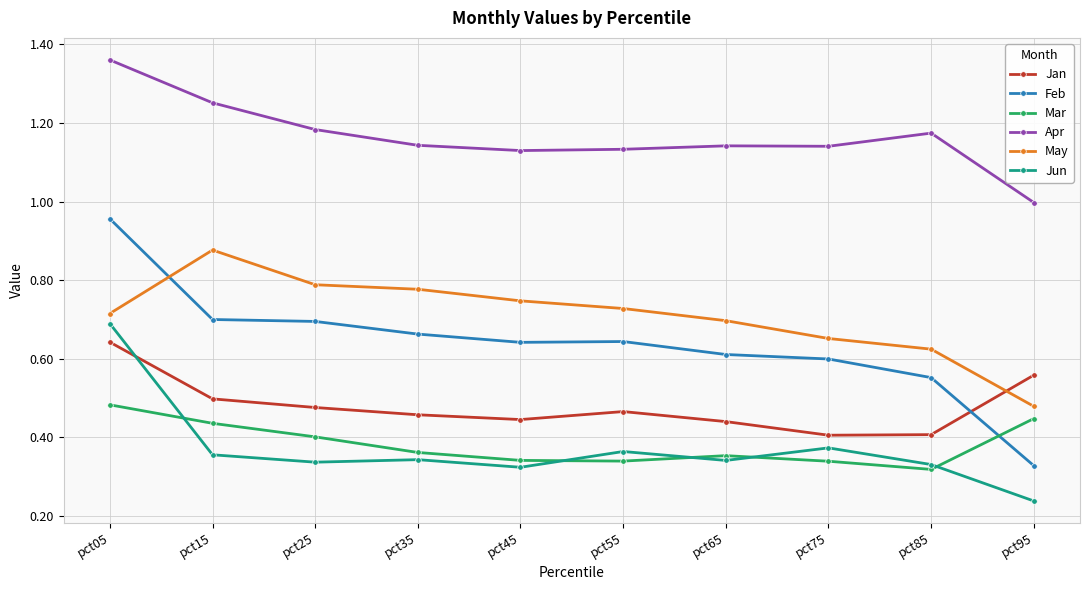

What is the total value across all series at pct25?

3.9